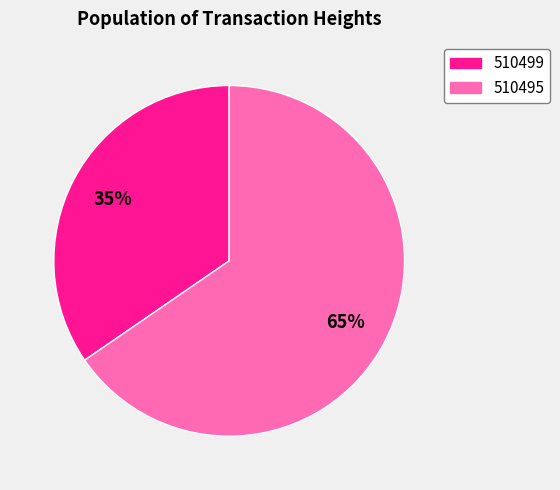

How many segments does this pie chart have?

2